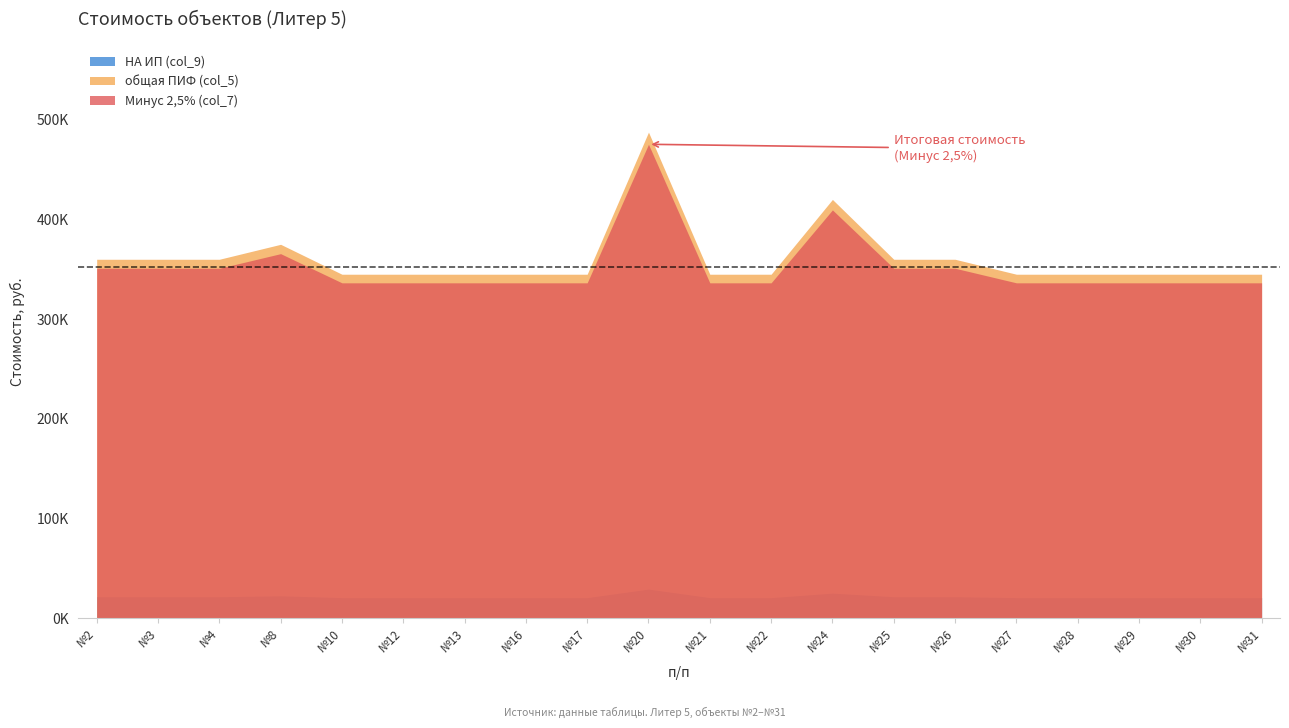

Reading left to right, what are all the values shown in this chart?

общая ПИФ (col_5): №2=360000.0	№3=360000.0	№4=360000.0	№8=375000.0	№10=345000.0	№12=345000.0	№13=345000.0	№16=345000.0	№17=345000.0	№20=487500.0	№21=345000.0	№22=345000.0	№24=420000.0	№25=360000.0	№26=360000.0	№27=345000.0	№28=345000.0	№29=345000.0	№30=345000.0	№31=345000.0
Минус 2,5% (col_7): №2=351000.0	№3=351000.0	№4=351000.0	№8=365625.0	№10=336375.0	№12=336375.0	№13=336375.0	№16=336375.0	№17=336375.0	№20=475312.5	№21=336375.0	№22=336375.0	№24=409500.0	№25=351000.0	№26=351000.0	№27=336375.0	№28=336375.0	№29=336375.0	№30=336375.0	№31=336375.0
НА ИП (col_9): №2=21600.0	№3=21600.0	№4=21600.0	№8=22500.0	№10=20700.0	№12=20700.0	№13=20700.0	№16=20700.0	№17=20700.0	№20=29250.0	№21=20700.0	№22=20700.0	№24=25200.0	№25=21600.0	№26=21600.0	№27=20700.0	№28=20700.0	№29=20700.0	№30=20700.0	№31=20700.0